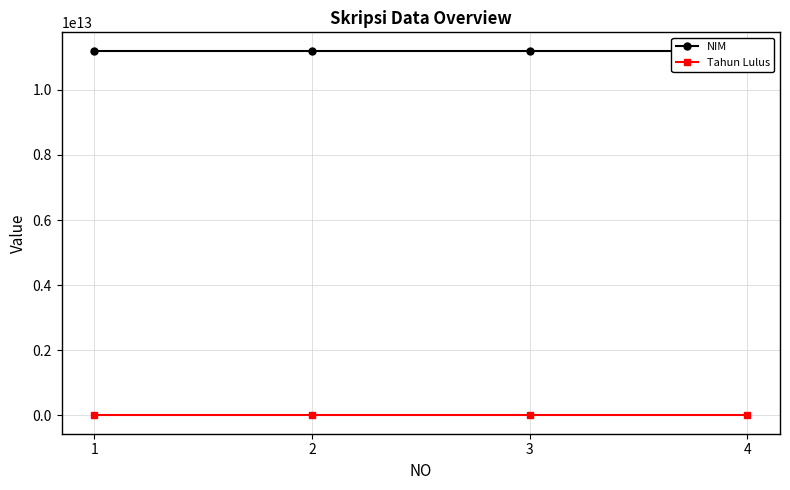

What is the value of the NIM point at the 3rd from the left?

11203461910003